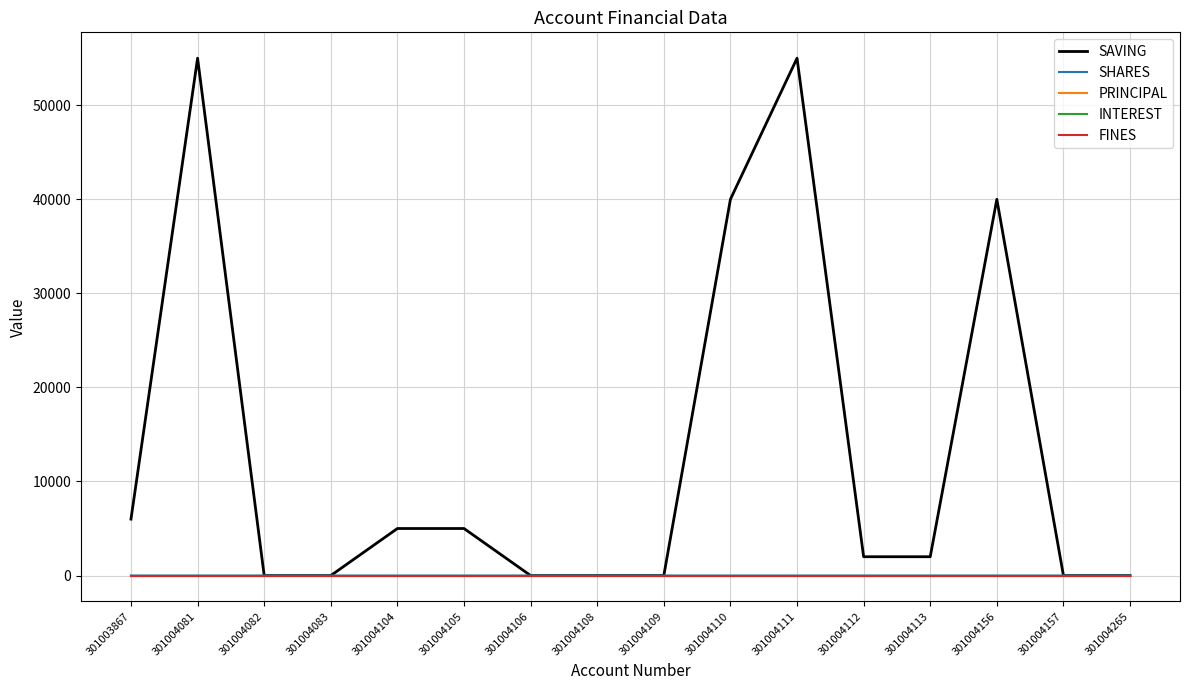

Does the chart display data point markers on the line(s)?

No